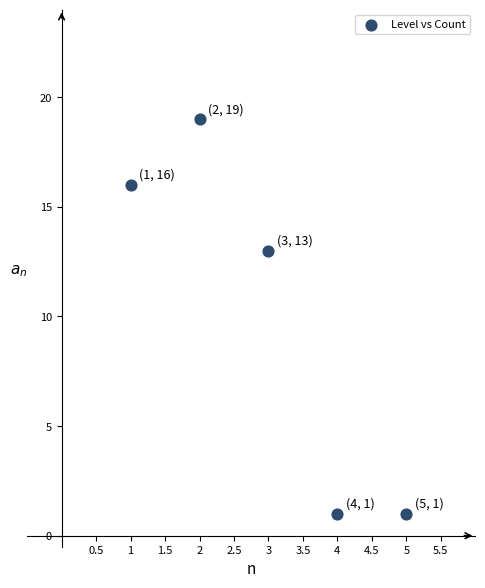

What Y value in the scatter plot is closest to 10?

13